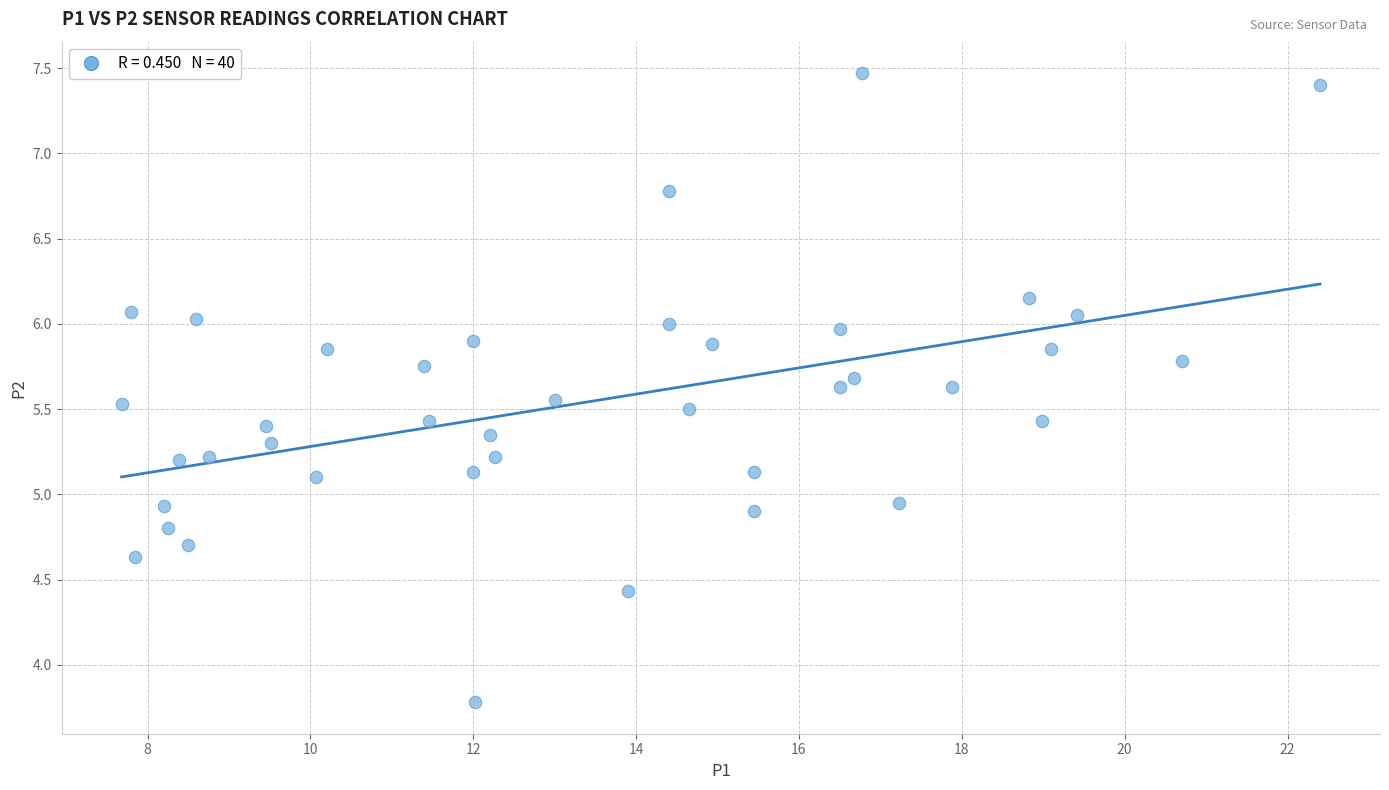

What is the range of X values (max minus min)?

14.7